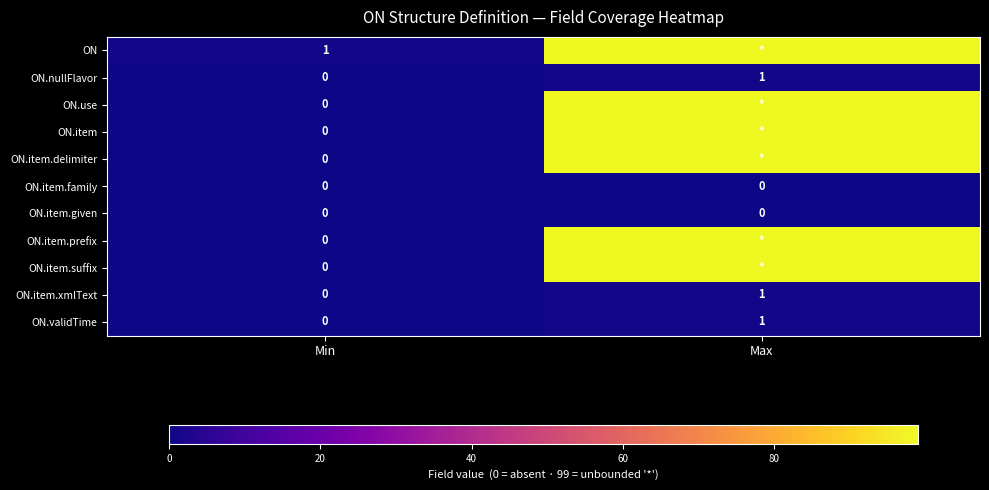

True or false: ON.item.xmlText has a value of 1 at Max.

True